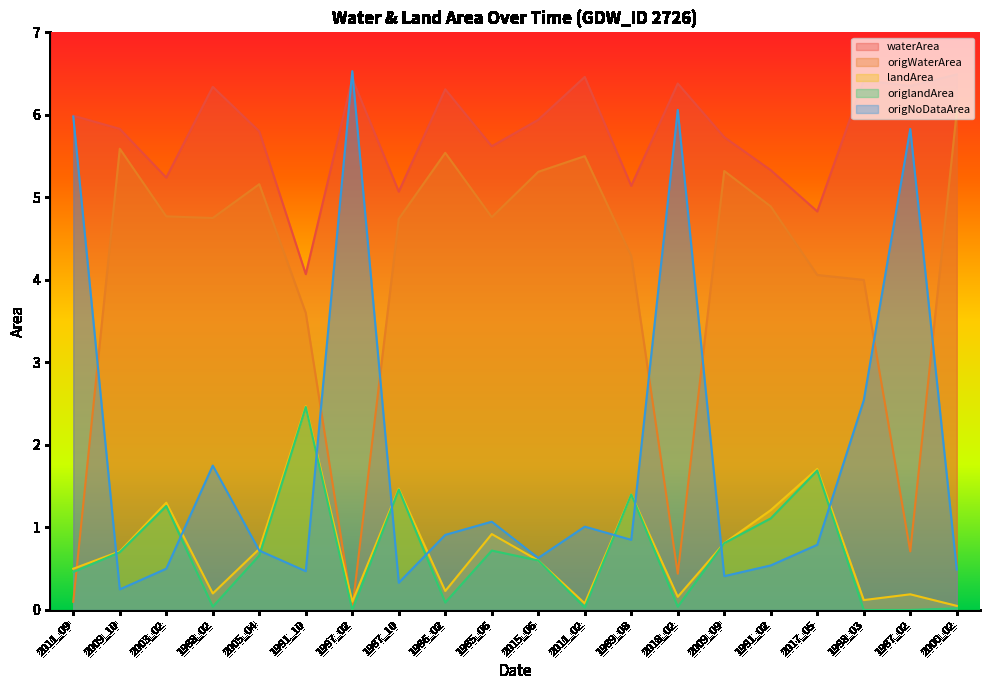

What is the difference between the second highest and minimum values in the origlandArea series?

1.7